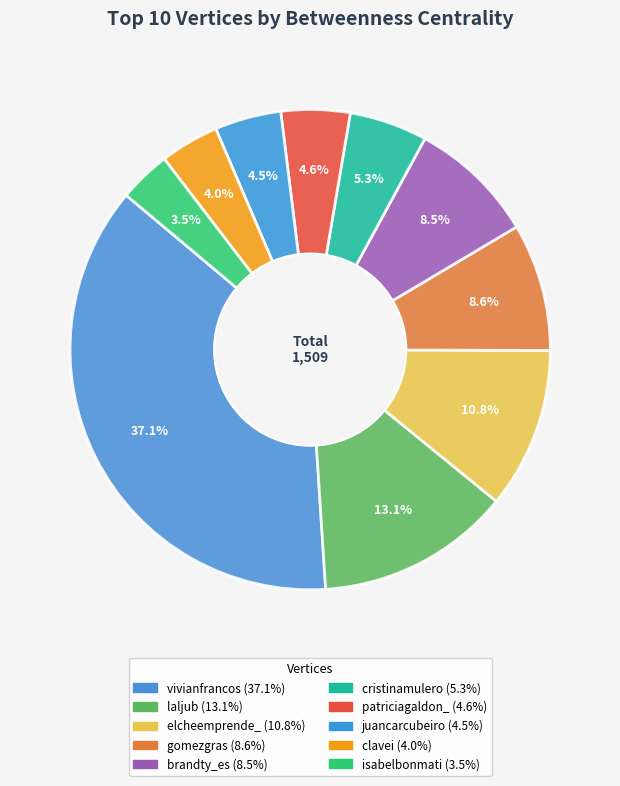

The gomezgras slice represents 1% of the pie. True or false?

False